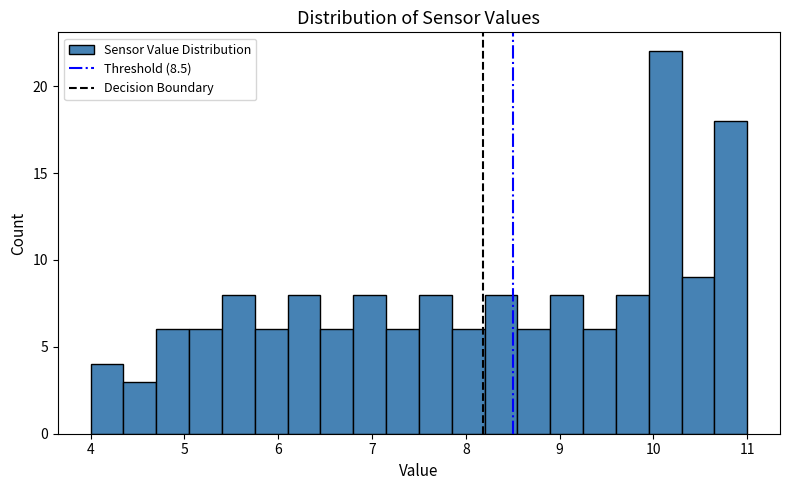

Read against the x-axis, roughly where is the centre of the tallest bar?

10.1